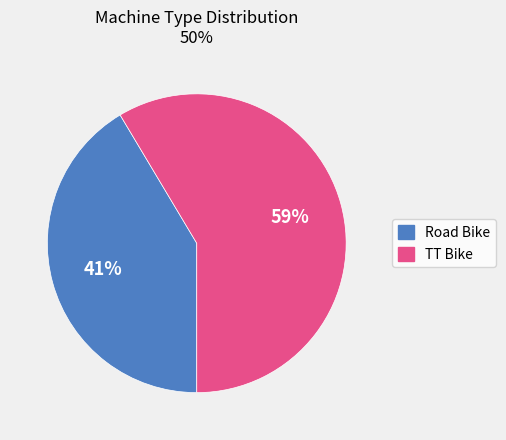

Which has a higher value, TT Bike or Road Bike?

TT Bike